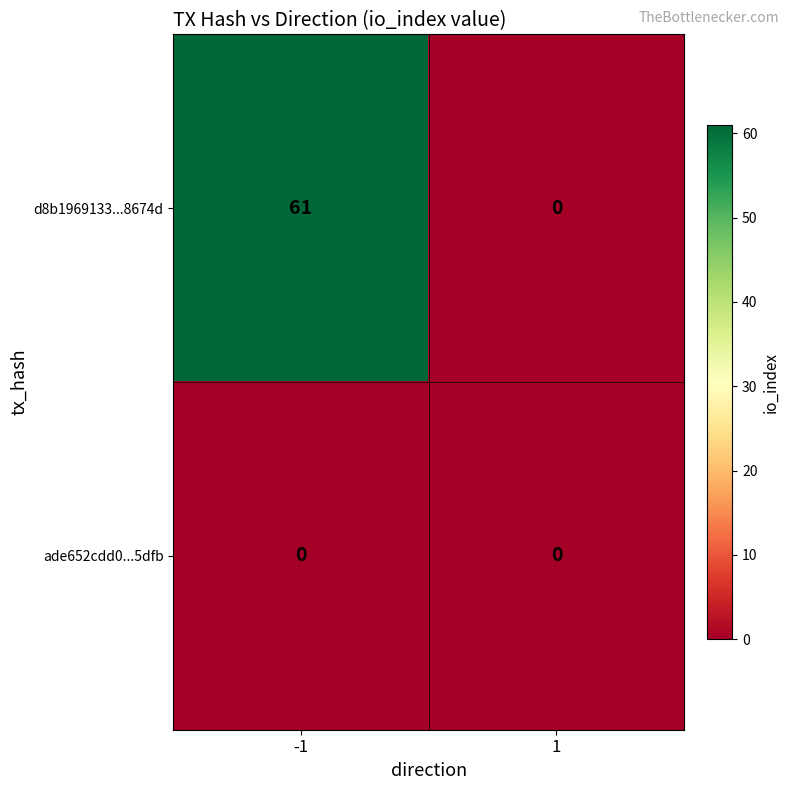

List the series in order of their peak value, highest first.

d8b1969133...8674d, ade652cdd0...5dfb